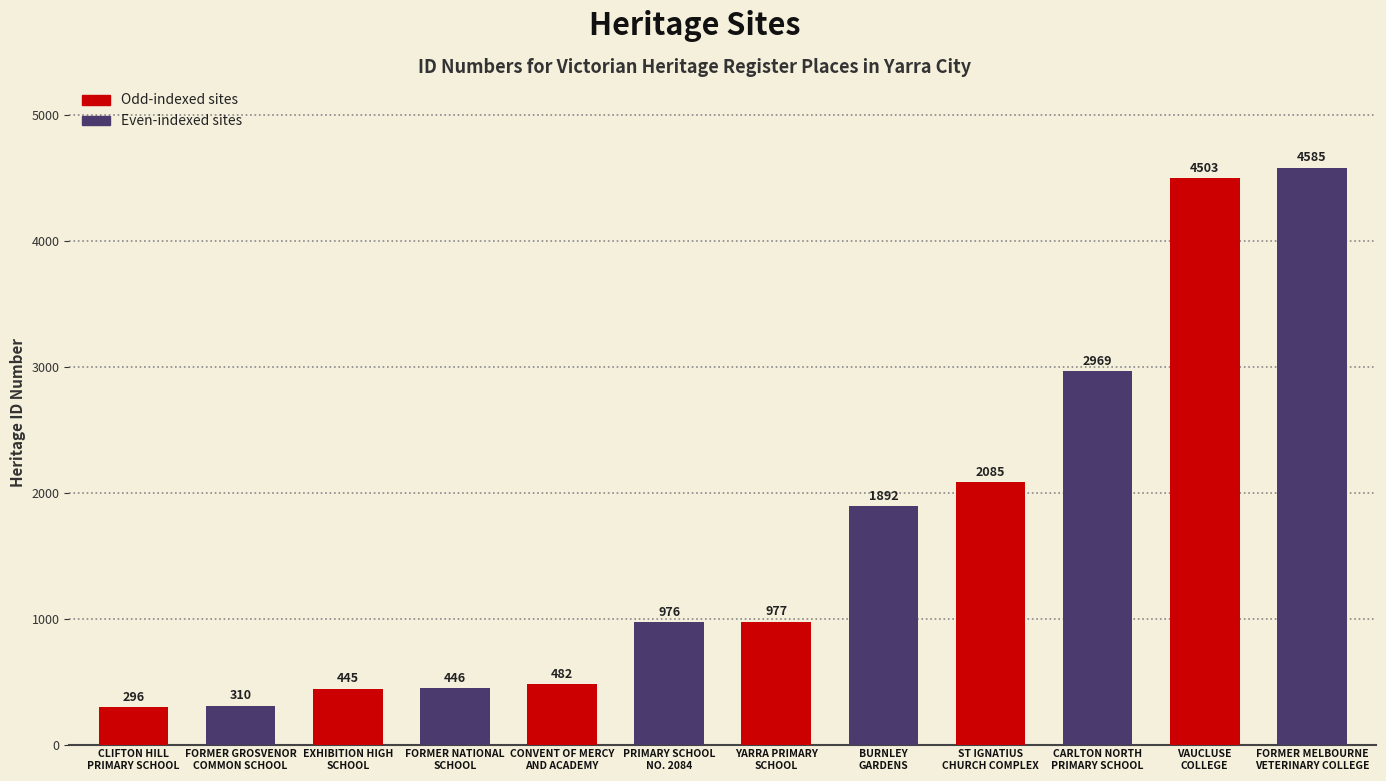

What is the difference between the maximum and minimum values?

4289